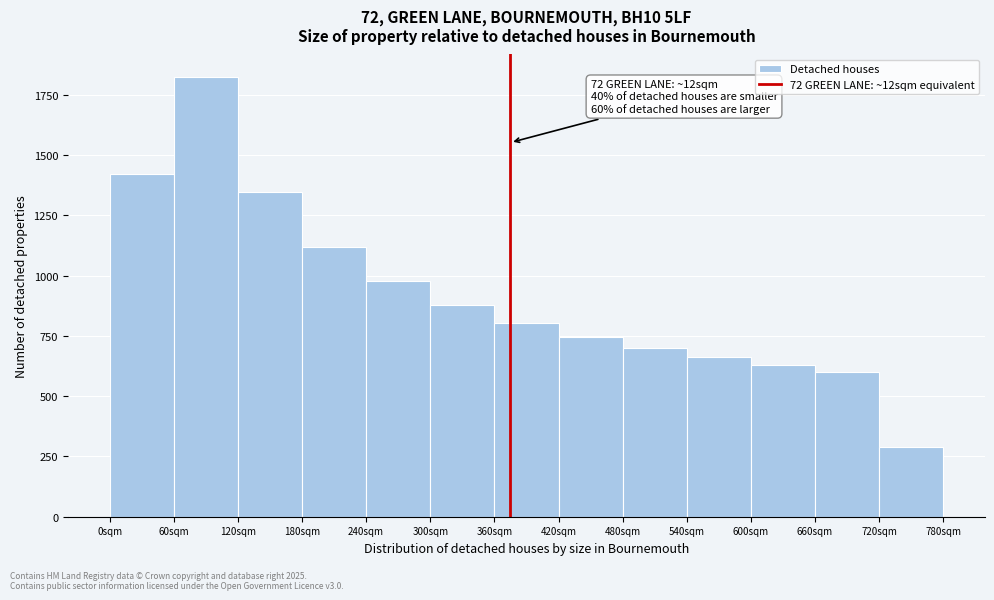

Reading right to left, transcribe all the data shown in this chart.

290.2	599.6	628.2	661.4	700.3	747.2	804.8	878.4	976.7	1117.9	1346.9	1826.4	1421.9